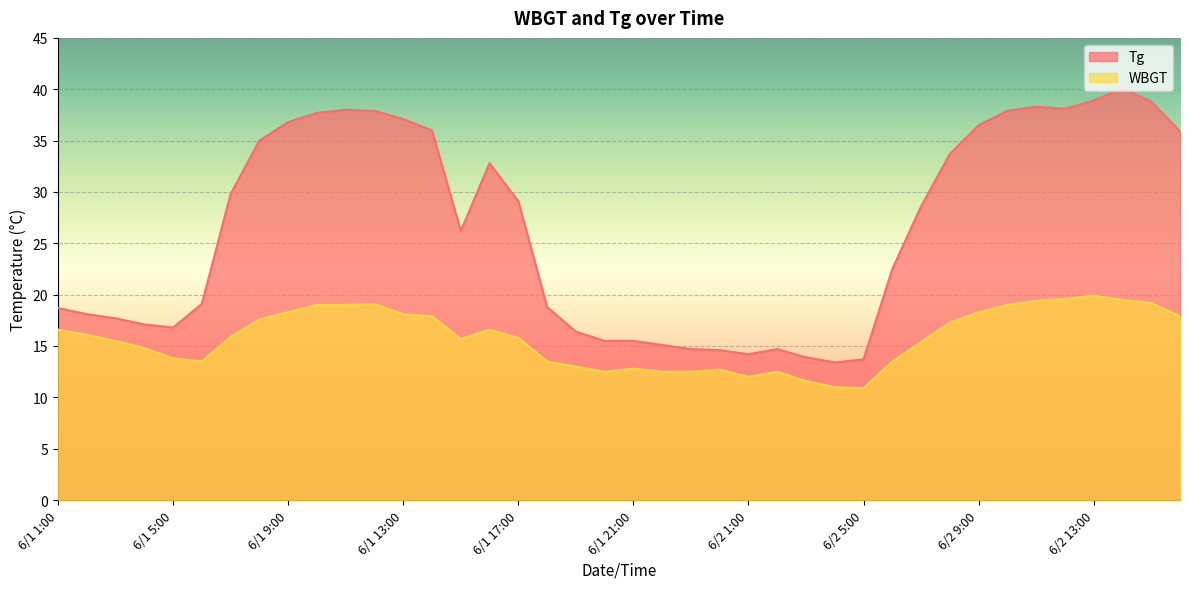

Is the value of WBGT at 6/2 9:00 greater than the value of Tg at 6/1 19:00?

Yes